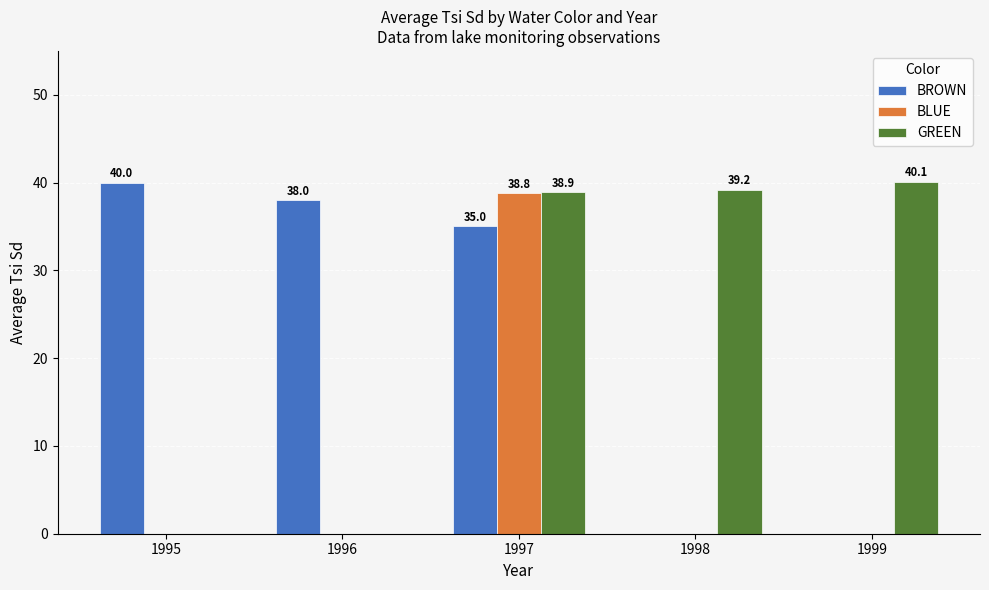

Are the bars horizontal?

No